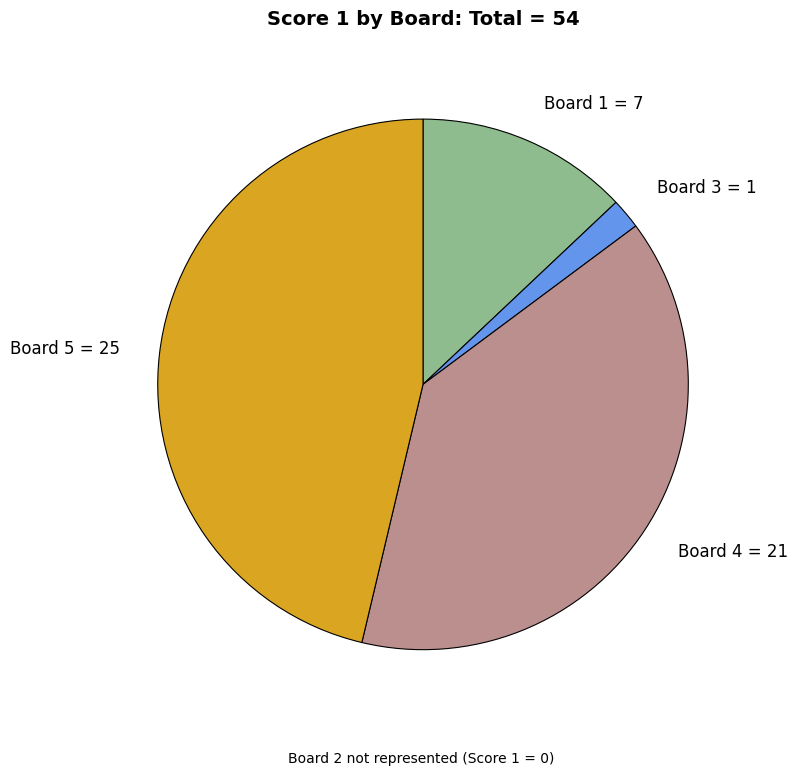

How many segments does this pie chart have?

4